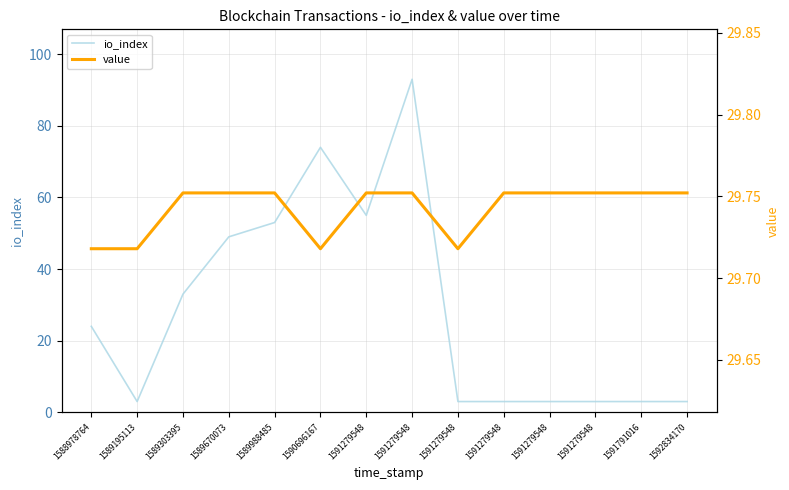

What is the smallest value displayed?

3.0